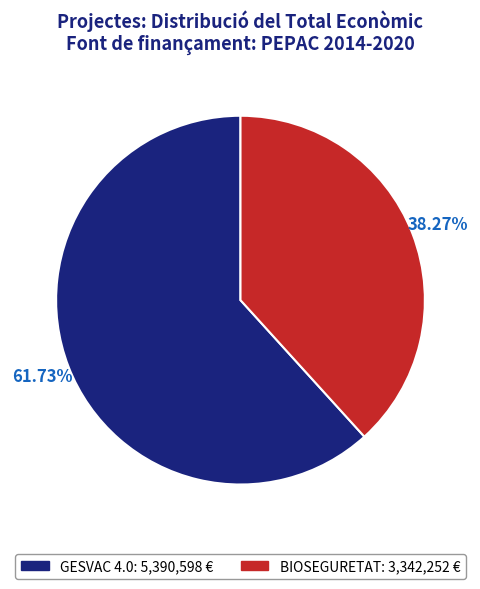

To the nearest percent, what is the difference between the largest and smallest slice percentages?

23%